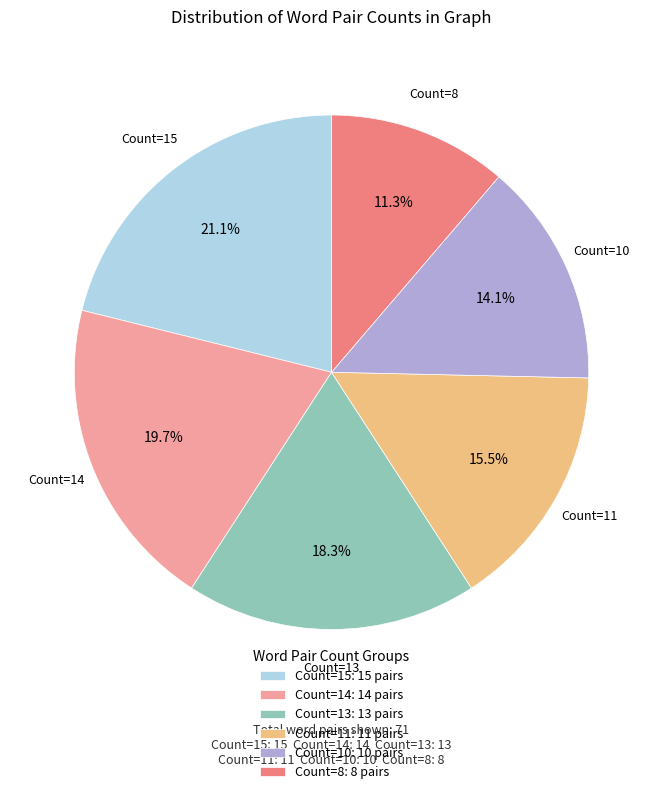

Rank the categories by value from lowest to highest.

Count=8: 8 pairs, Count=10: 10 pairs, Count=11: 11 pairs, Count=13: 13 pairs, Count=14: 14 pairs, Count=15: 15 pairs